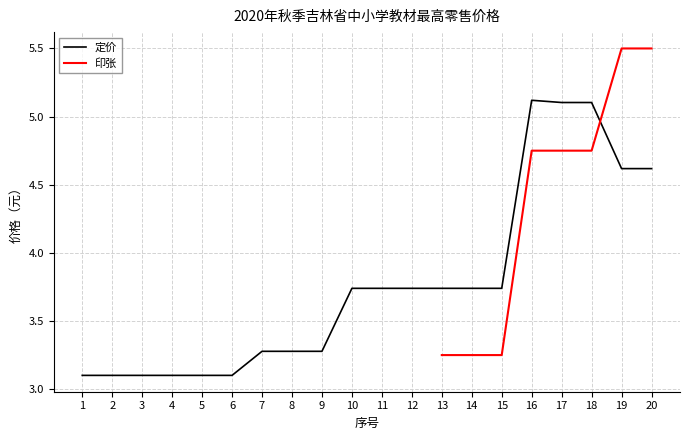

The chart shows a value of 2.1 at 16. True or false?

False